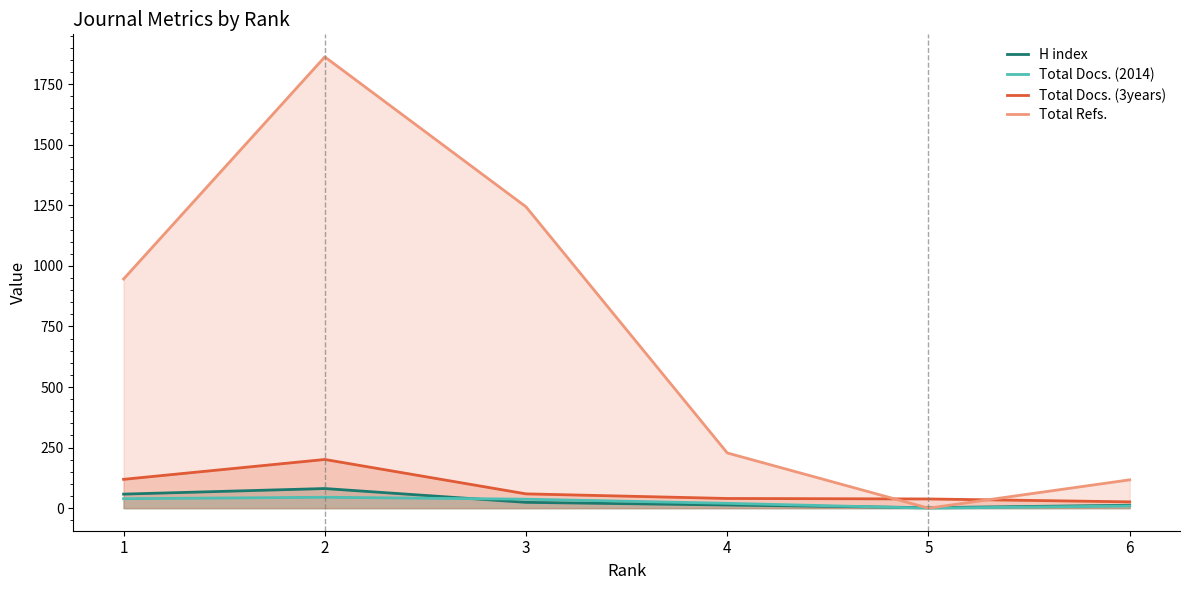

What is the sum of the Total Docs. (3years) values at 1 and 6?

145